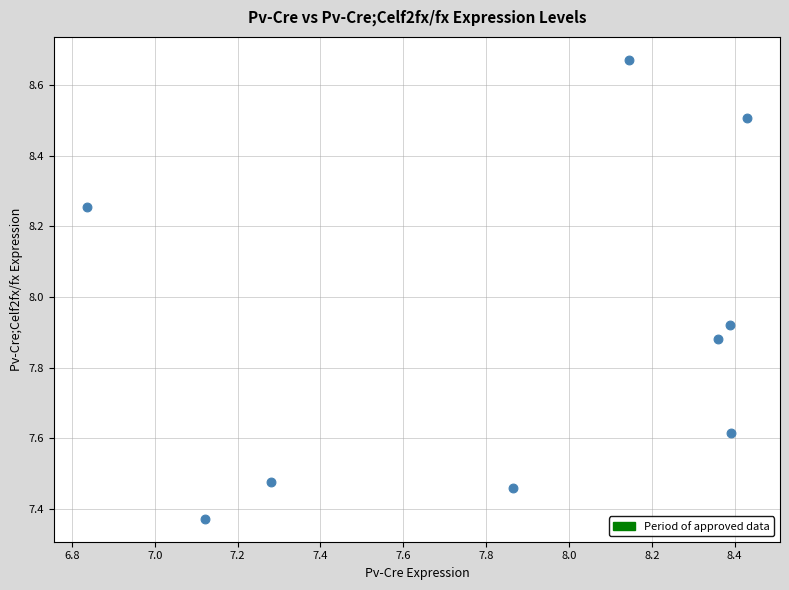

What is the range of X values (max minus min)?

1.6